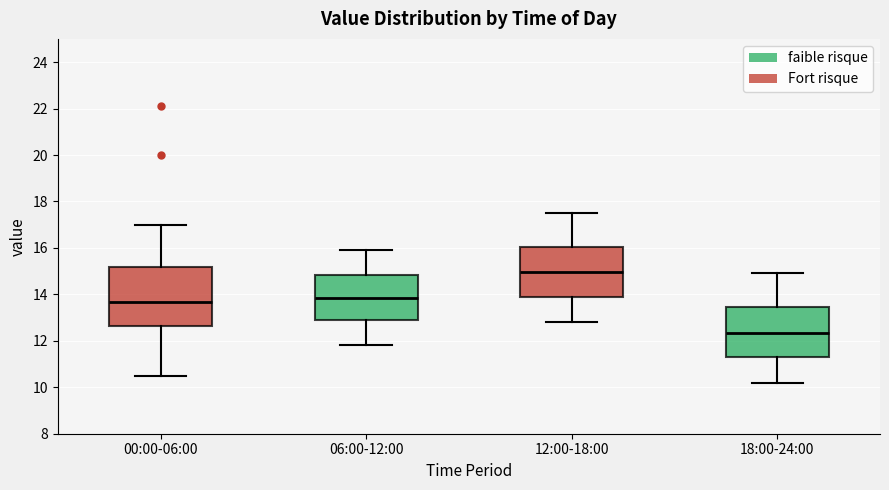

Which box has the highest median line?

12:00-18:00